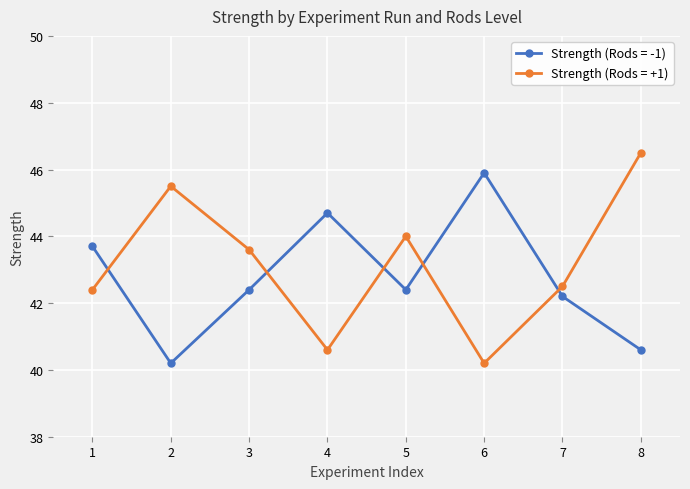

True or false: Strength (Rods = +1) has more than 1 points higher than both neighbors.

True